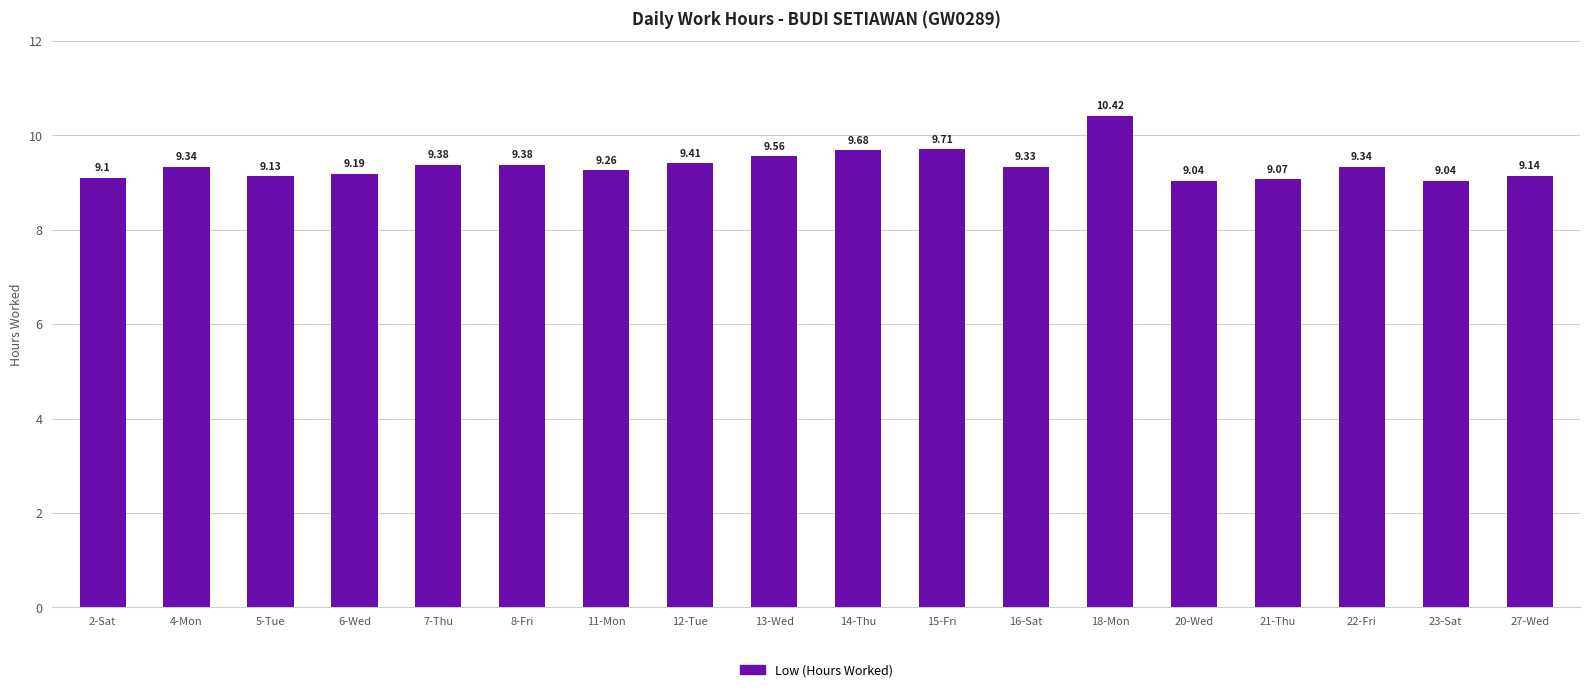

What is the change in value from 15-Fri to 27-Wed?

-0.6